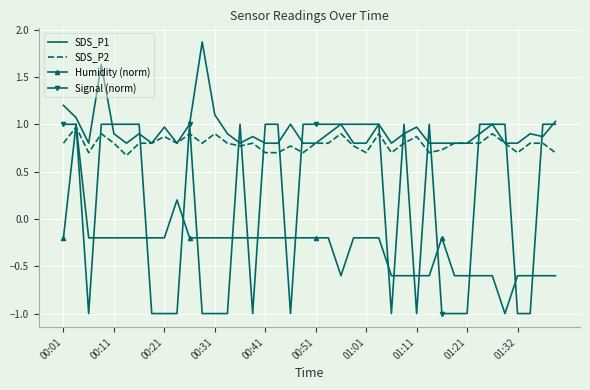

True or false: SDS_P1 and Humidity (norm) intersect in this chart.

False